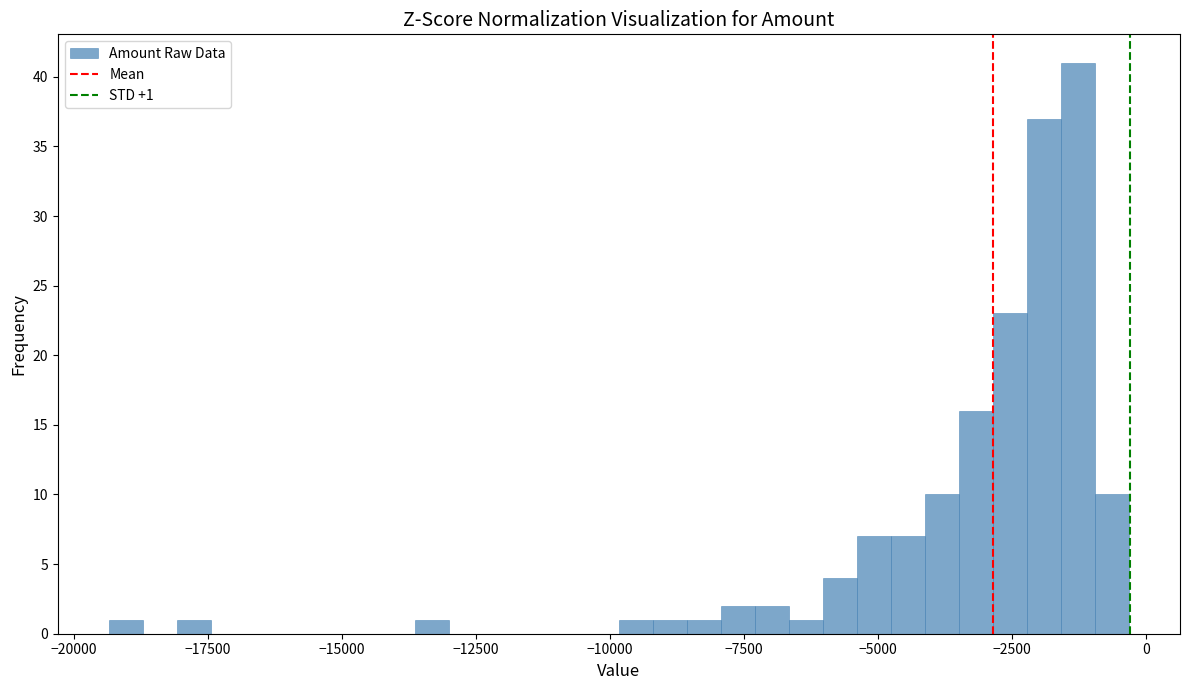

Read against the x-axis, roughly where is the centre of the tallest bar?

-1500